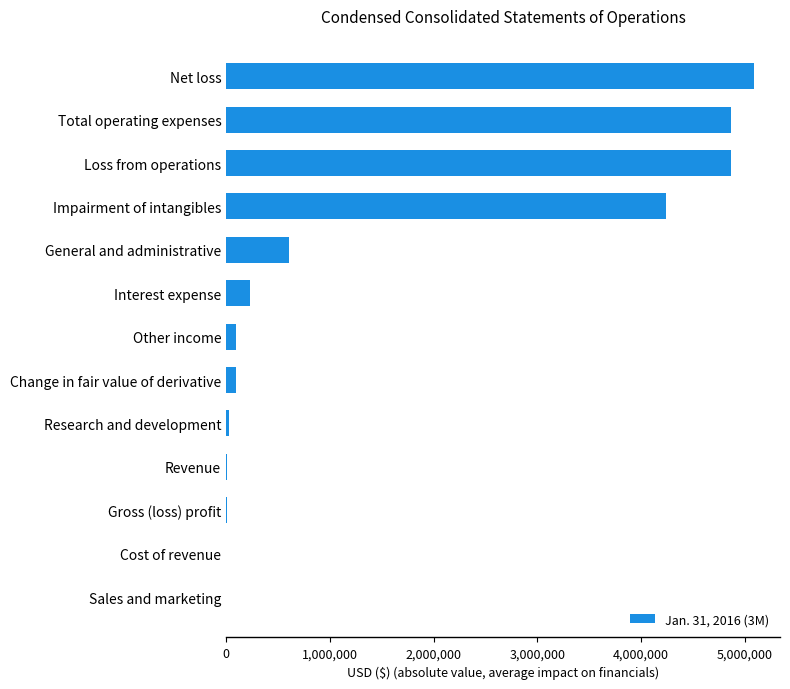

Count the number of data series in this chart.

1